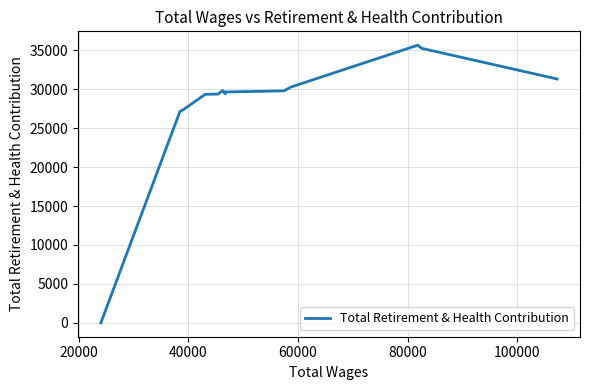

What is the difference between the maximum and minimum values?

35642